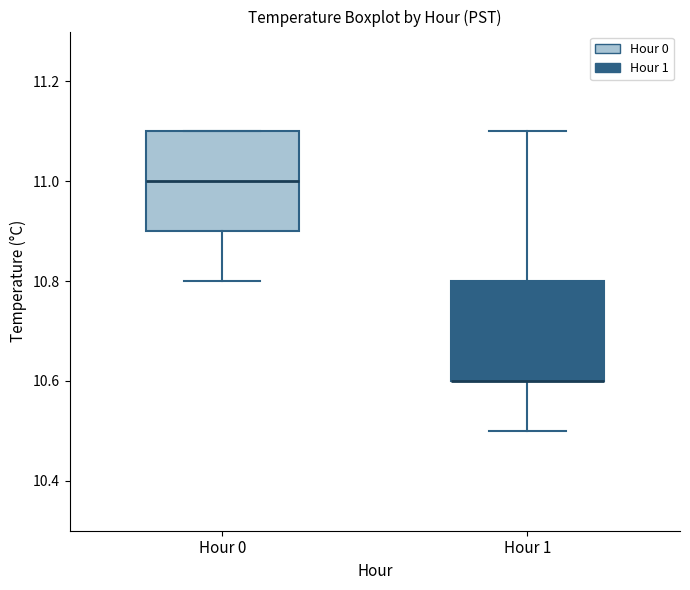

Reading left to right, transcribe this box plot: for each box, give where its median line is, the range the box spans, and where its two whiskers end, as read against the y-axis. The values are not printed on the chart, so give them approximately, as read against the axis.

Hour 0: median 11.0, box 10.9 to 11.1, whiskers 10.8 to 11.1
Hour 1: median 10.6 (drawn on the box's lower edge), box 10.6 to 10.8, whiskers 10.5 to 11.1